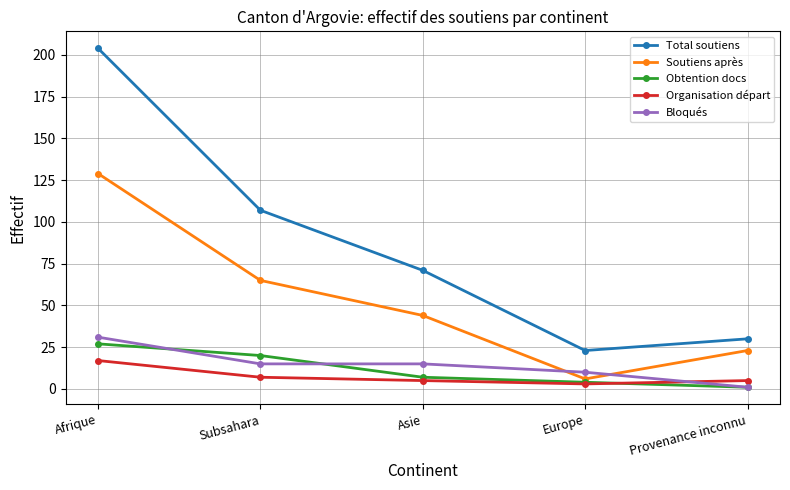

What is the spread (max minus min) of values at Asie?

66